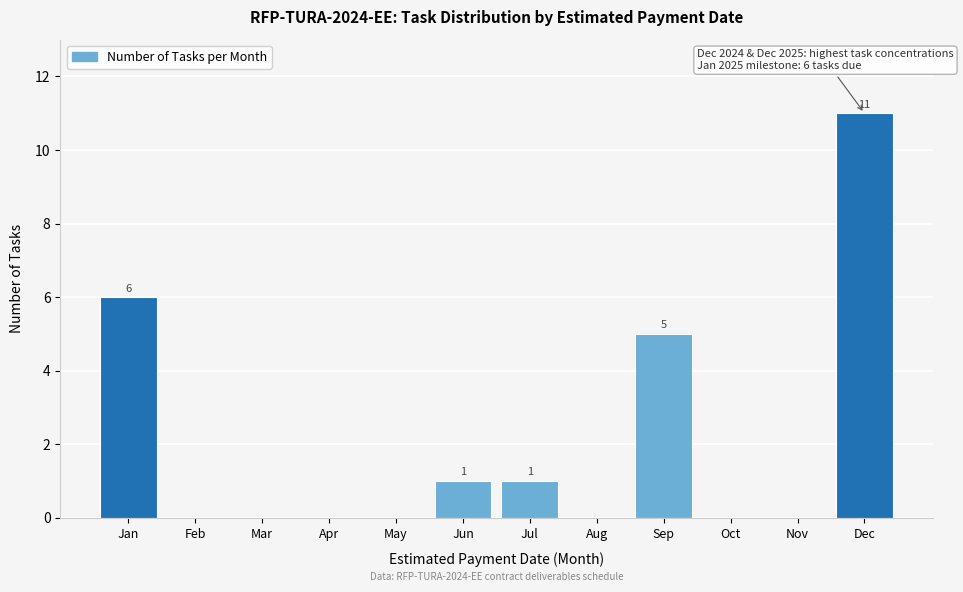

Reading left to right, list all the values displayed in this chart.

Jan=6	Feb=0	Mar=0	Apr=0	May=0	Jun=1	Jul=1	Aug=0	Sep=5	Oct=0	Nov=0	Dec=11